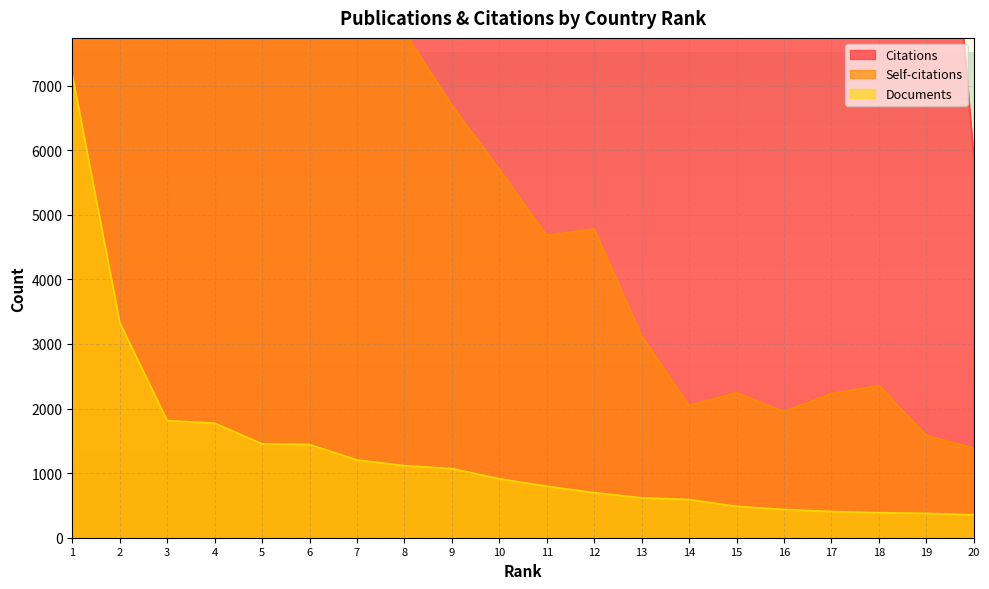

What is the sum of all Documents values?

26434